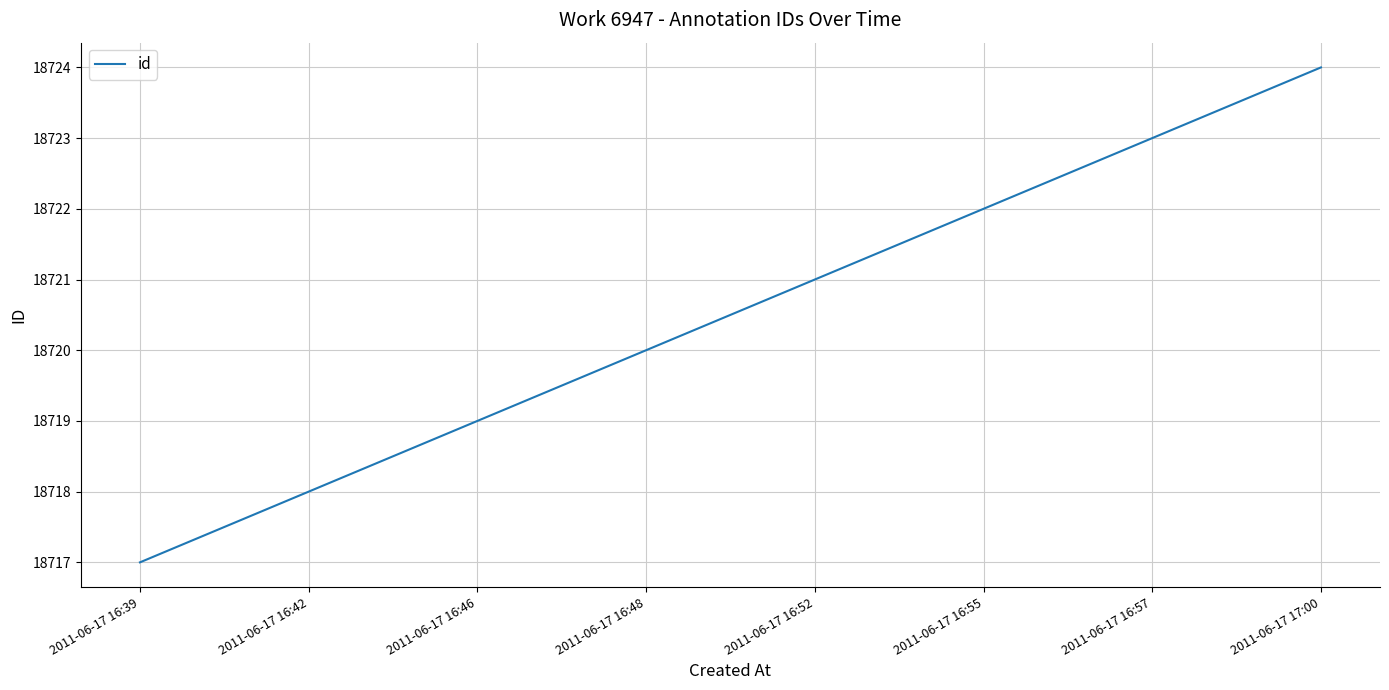

What position from the left is 2011-06-17 16:46?

3